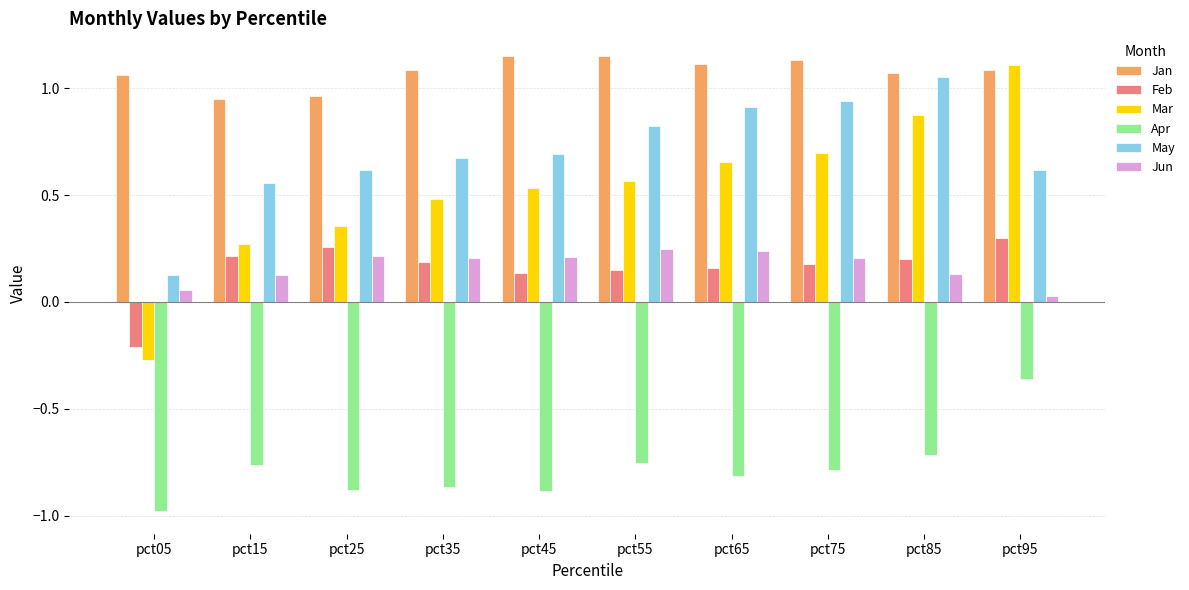

At which category does the chart reach its minimum across all series?

pct05